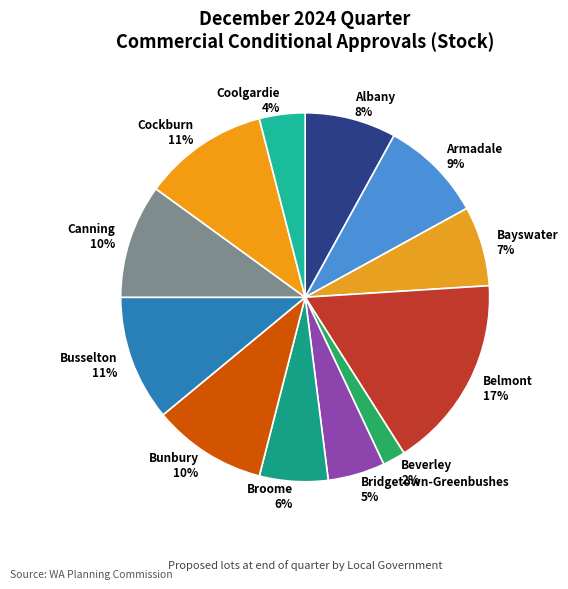

What is the ratio of the value at Broome to the value at Busselton?

0.5